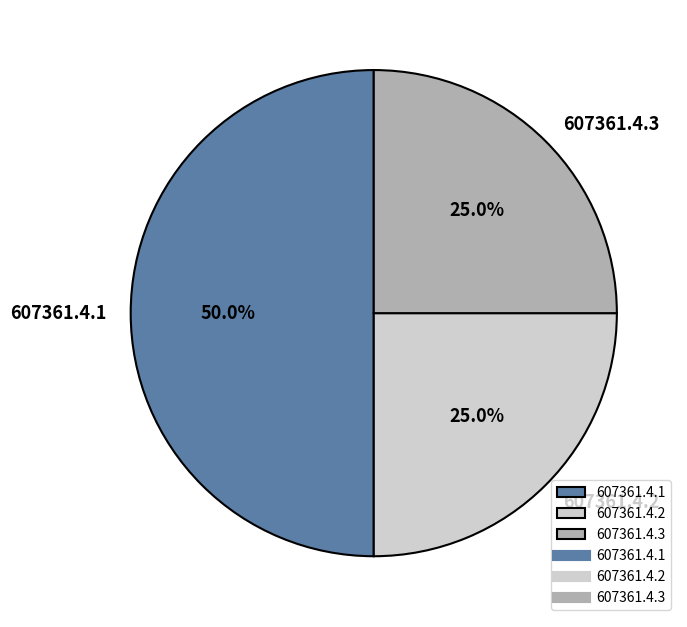

What is the ratio of the value at 607361.4.2 to the value at 607361.4.1?

0.5